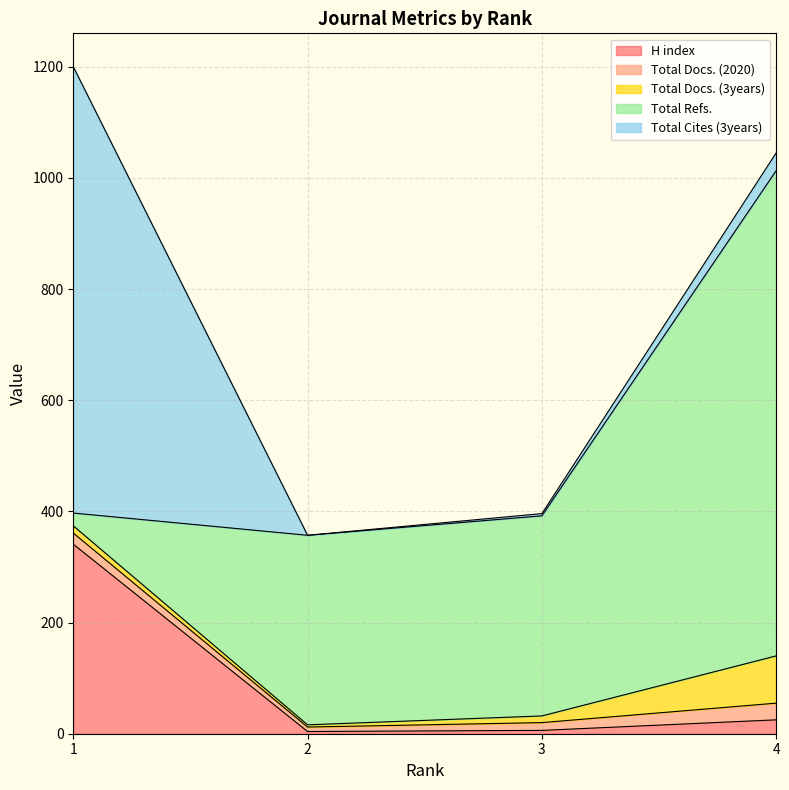

The value of H index at 3 is 2. True or false?

False